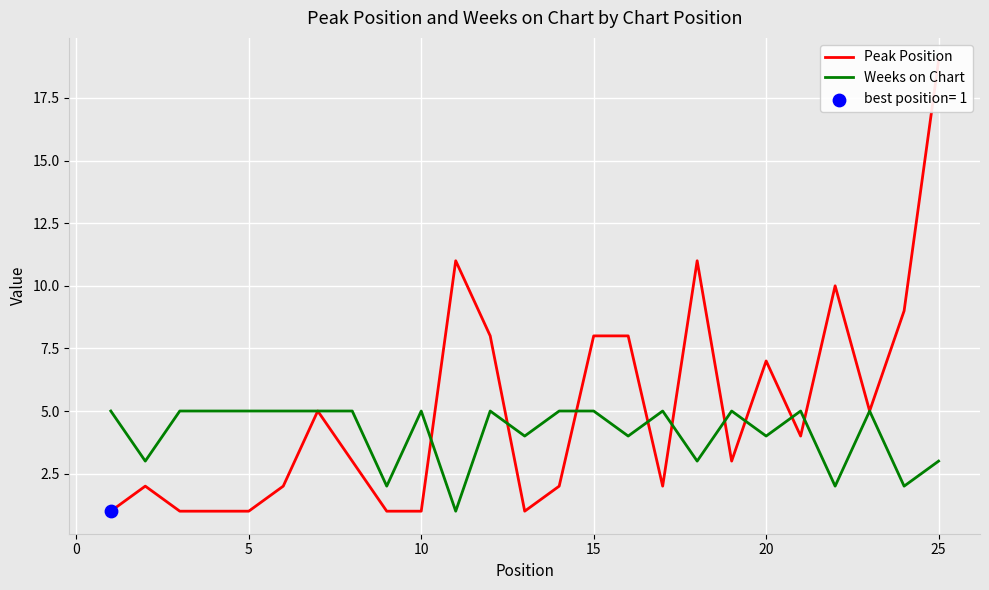

Which series reaches the maximum Y coordinate?

Peak Position